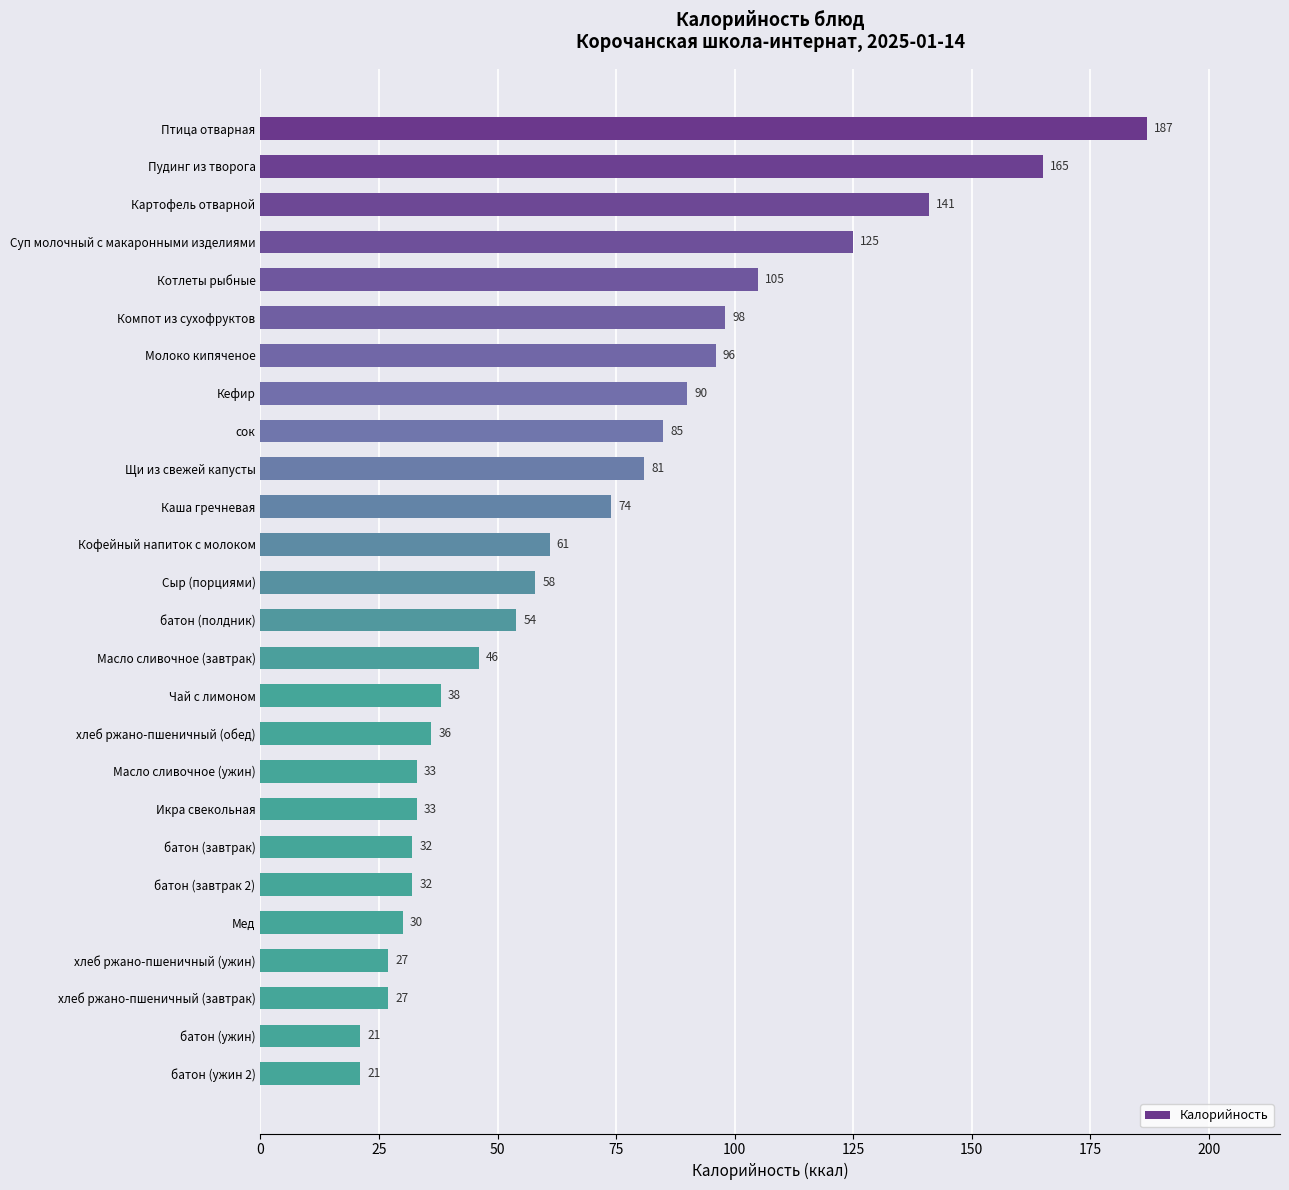

What is the ratio of the value at Сыр (порциями) to the value at Чай с лимоном?

1.5